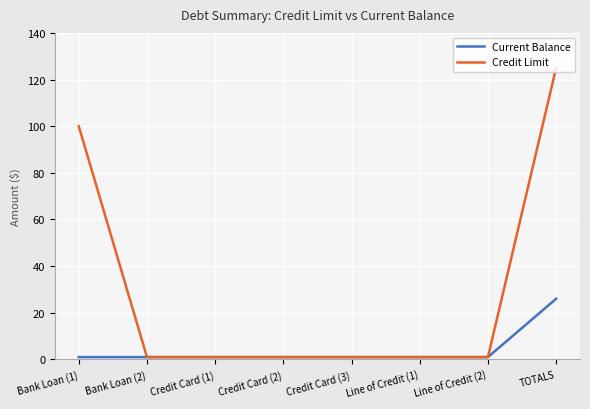

Which series has the largest total across all categories?

Credit Limit